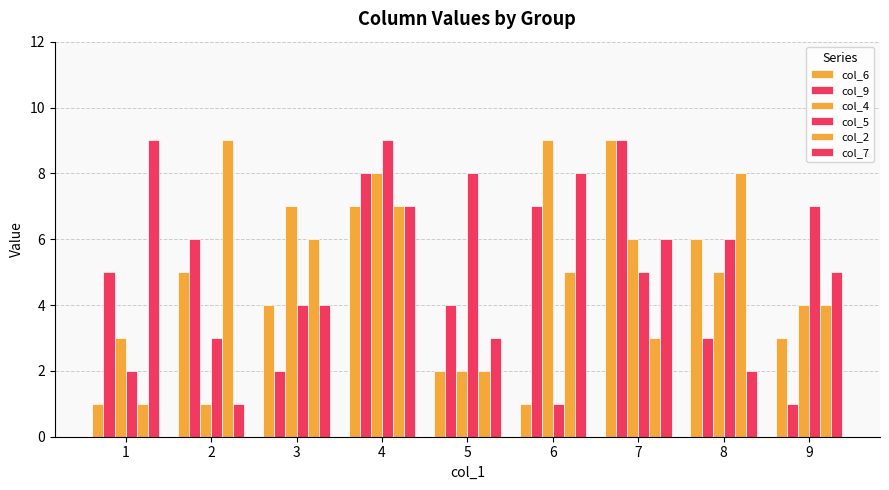

True or false: col_5 has a value of 5 at 7.

True